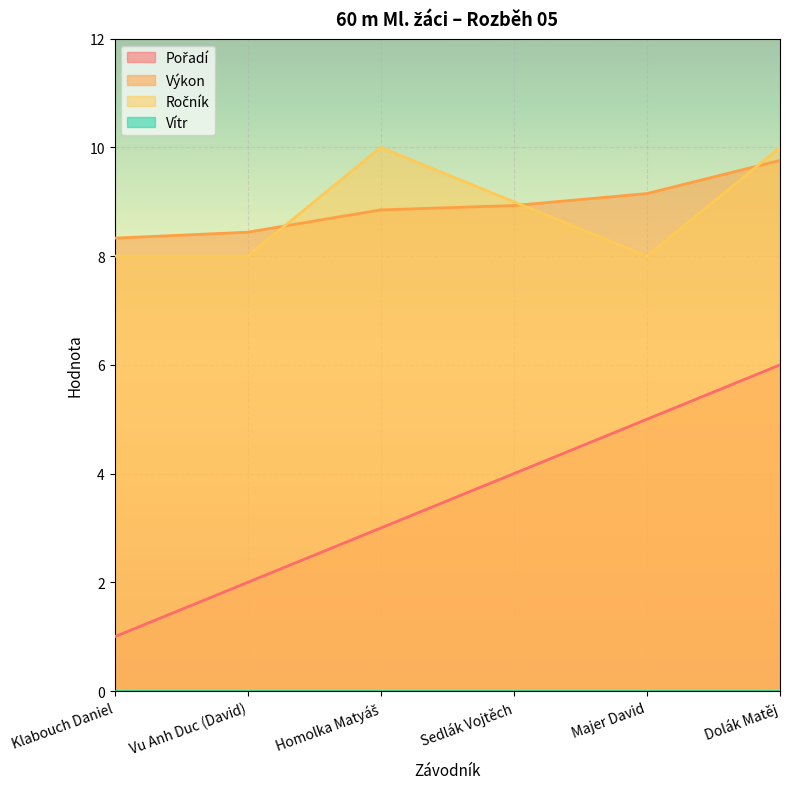

At which label is Ročník closest to 9?

Sedlák Vojtěch